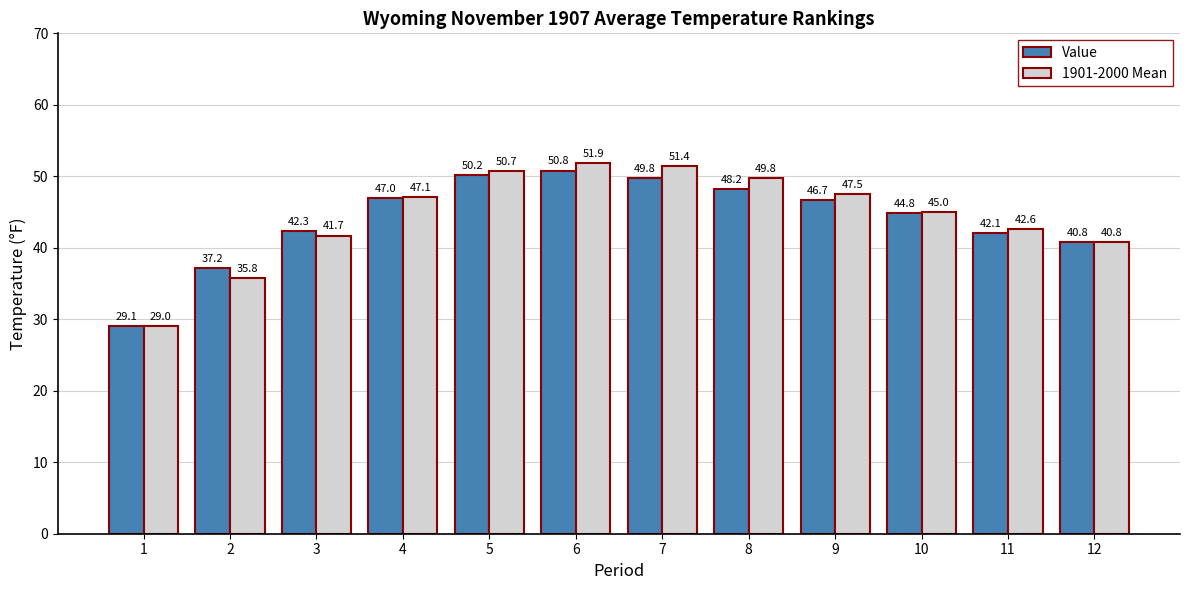

What is the value of the Value bar at the 3rd from the left?

42.3